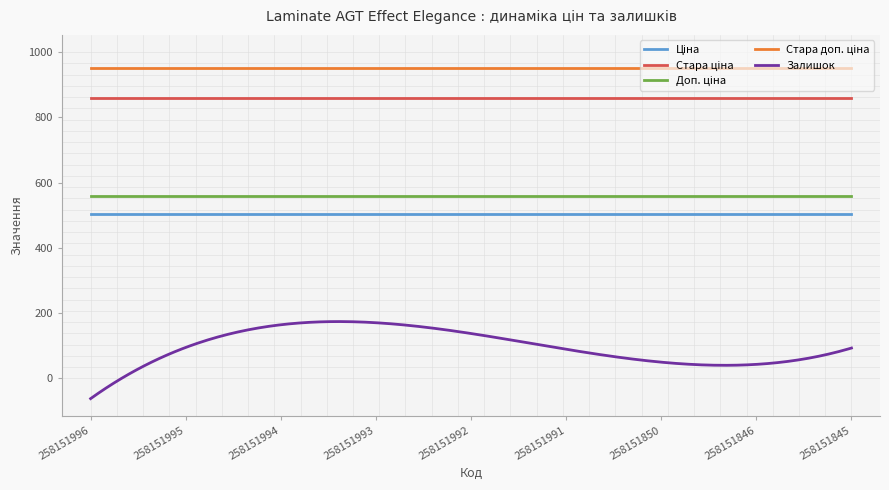

Which series has the widest spread of values?

Залишок